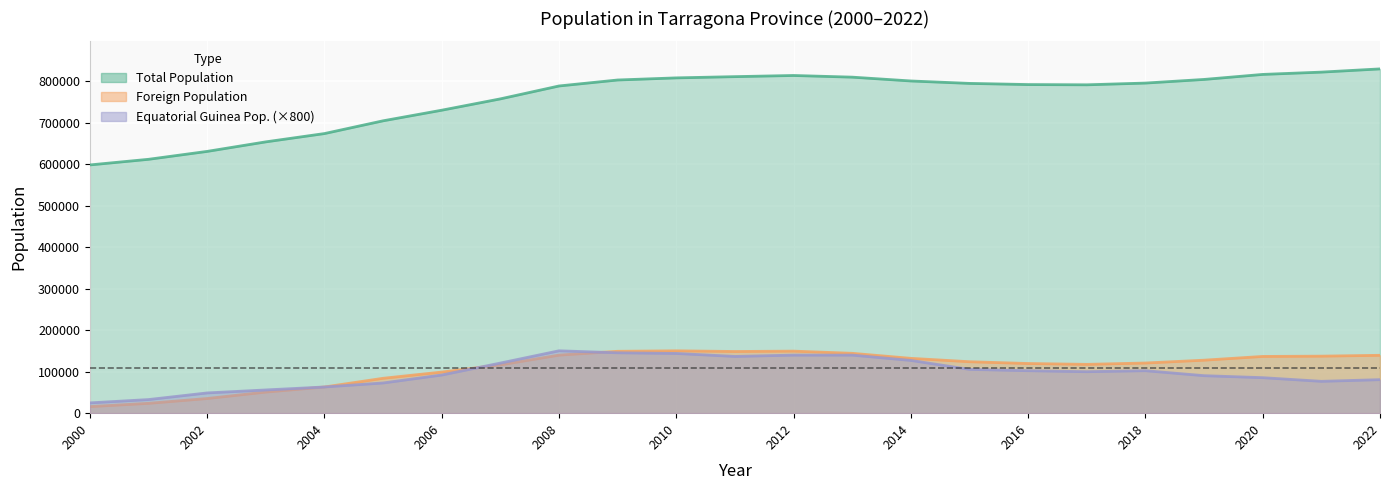

True or false: Total Population has a value of 370529 at 15.

False